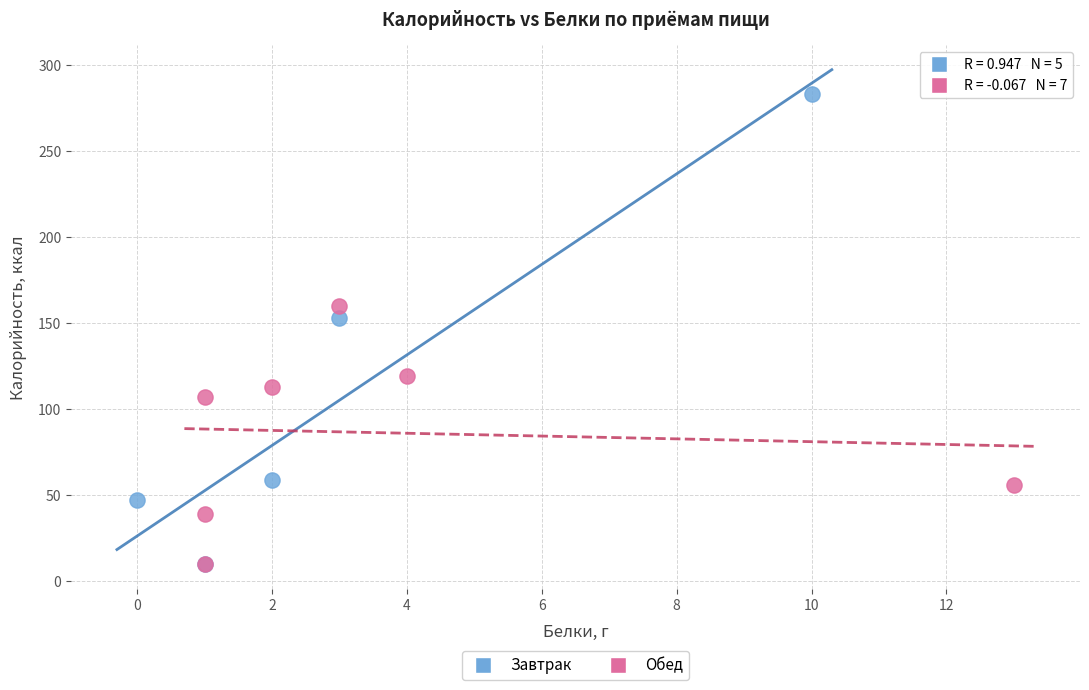

Which series reaches the maximum Y coordinate?

Завтрак